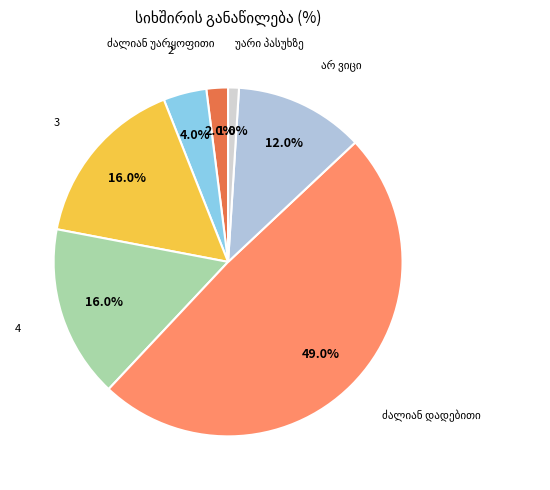

Do 3 and 2 together represent more than half of the pie?

No